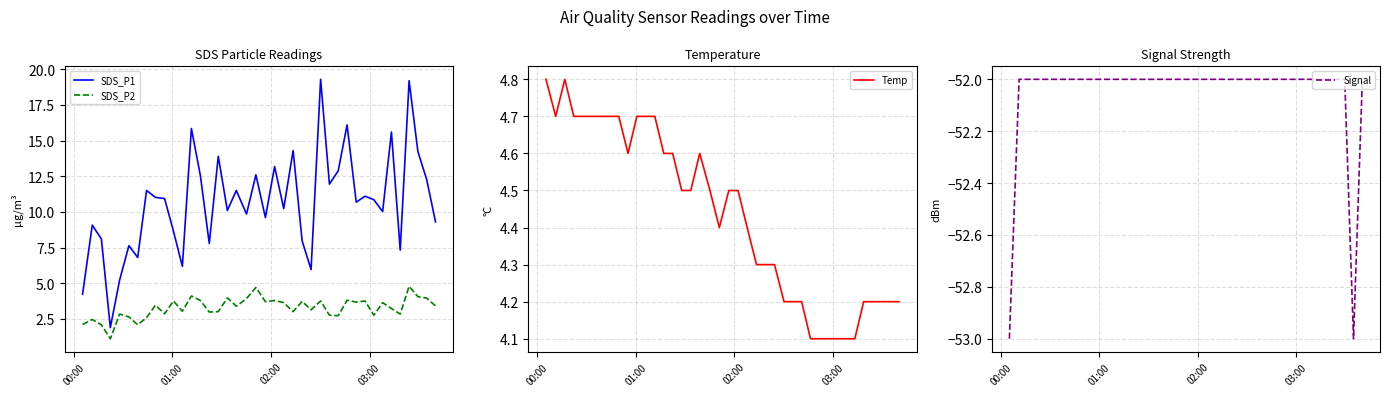

What is the sum of all Signal values?

-2082